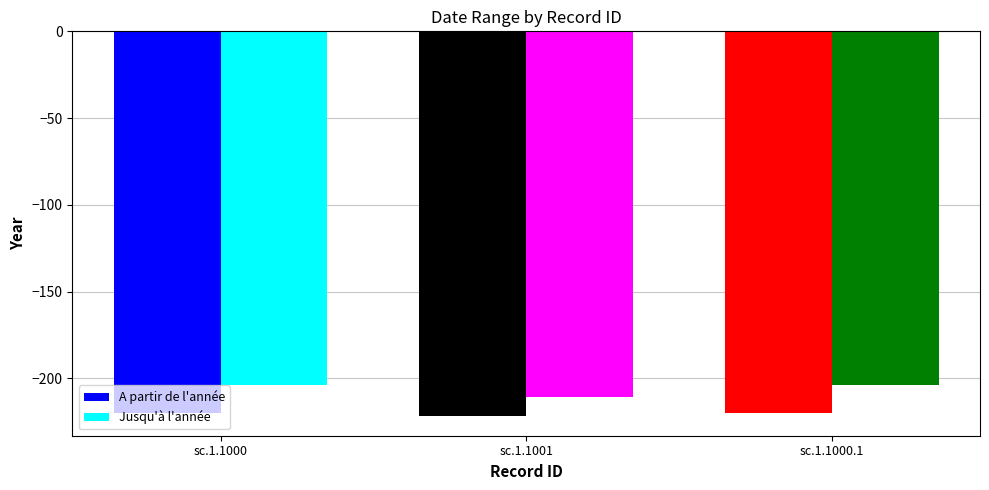

Which series has the largest total across all categories?

Jusqu'à l'année